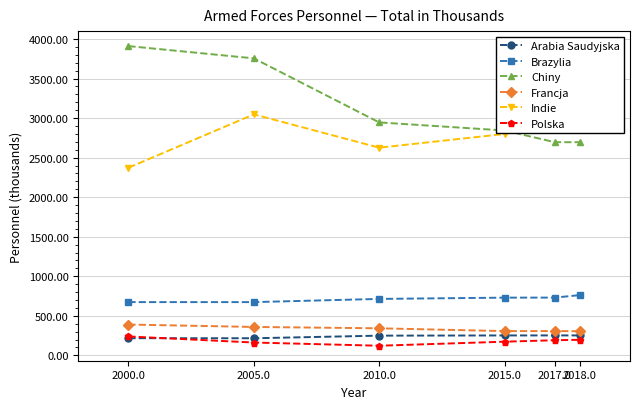

What is the spread (max minus min) of values at 2015.0?

2670.3